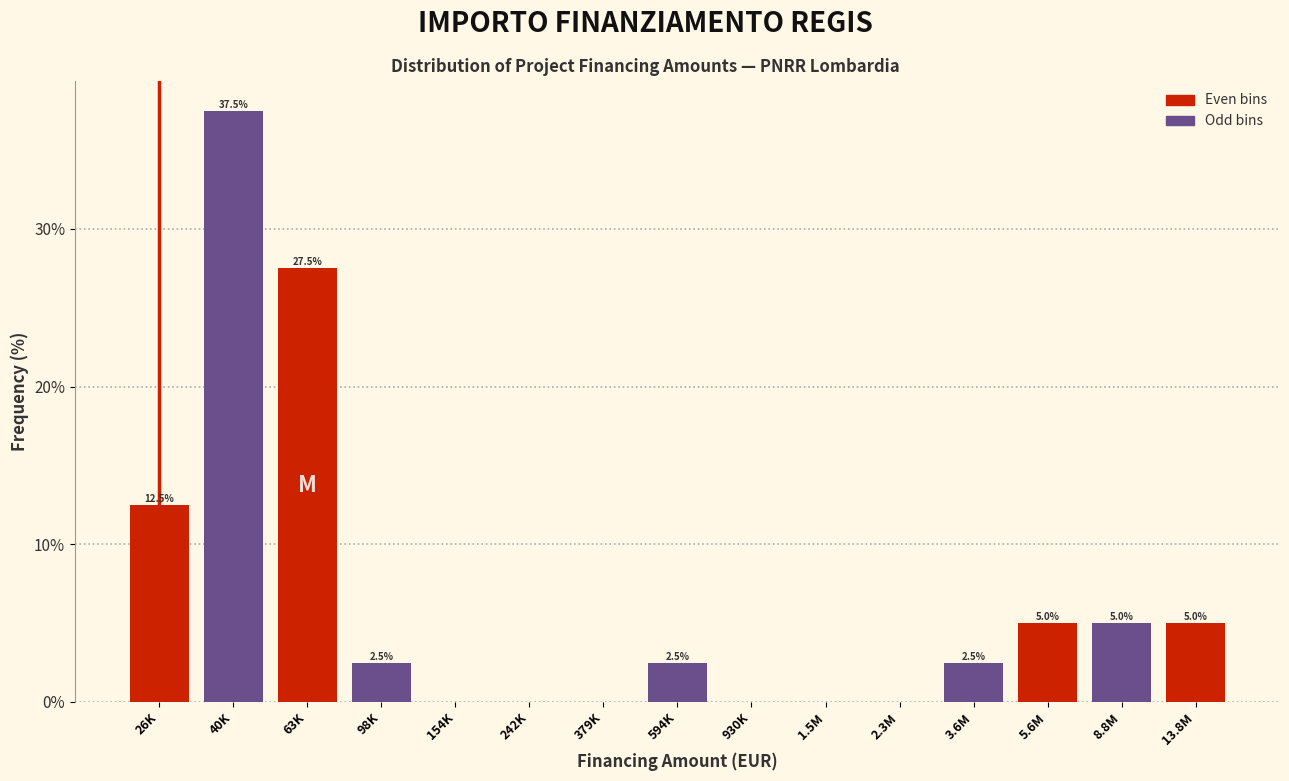

Reading right to left, list all the values displayed in this chart.

13.8M=5.0	8.8M=5.0	5.6M=5.0	3.6M=2.5	2.3M=0.0	1.5M=0.0	930K=0.0	594K=2.5	379K=0.0	242K=0.0	154K=0.0	98K=2.5	63K=27.5	40K=37.5	26K=12.5